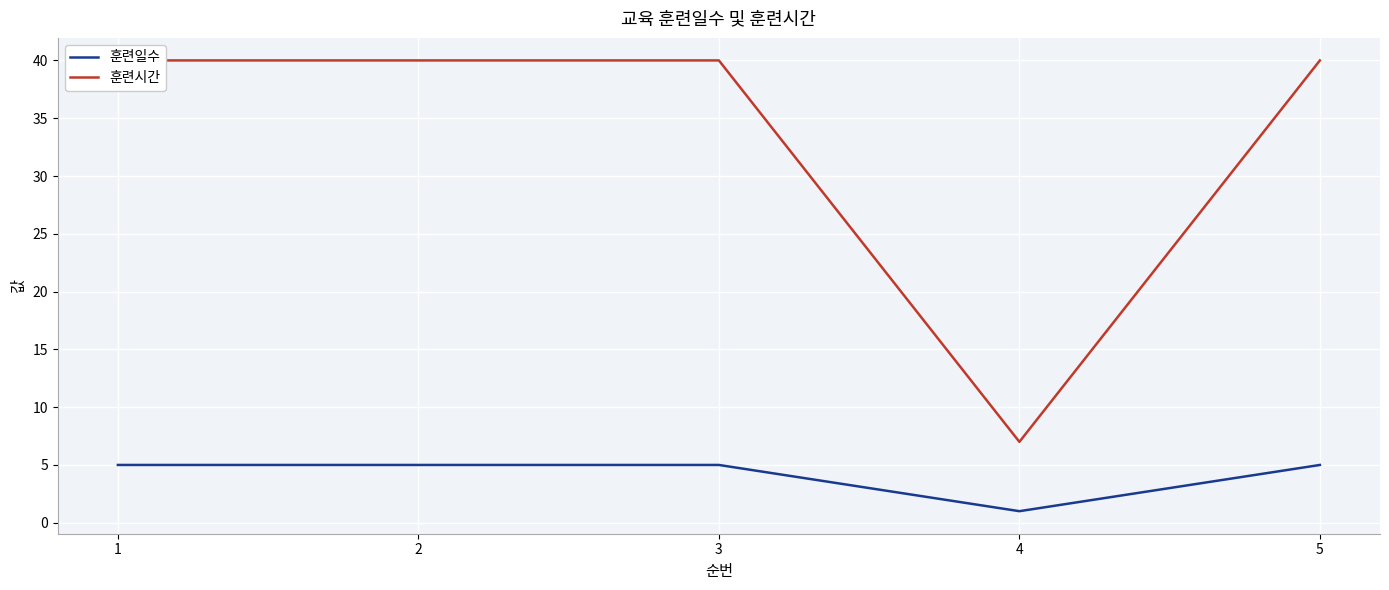

What is the difference between the maximum and minimum values in the 훈련시간 series?

33